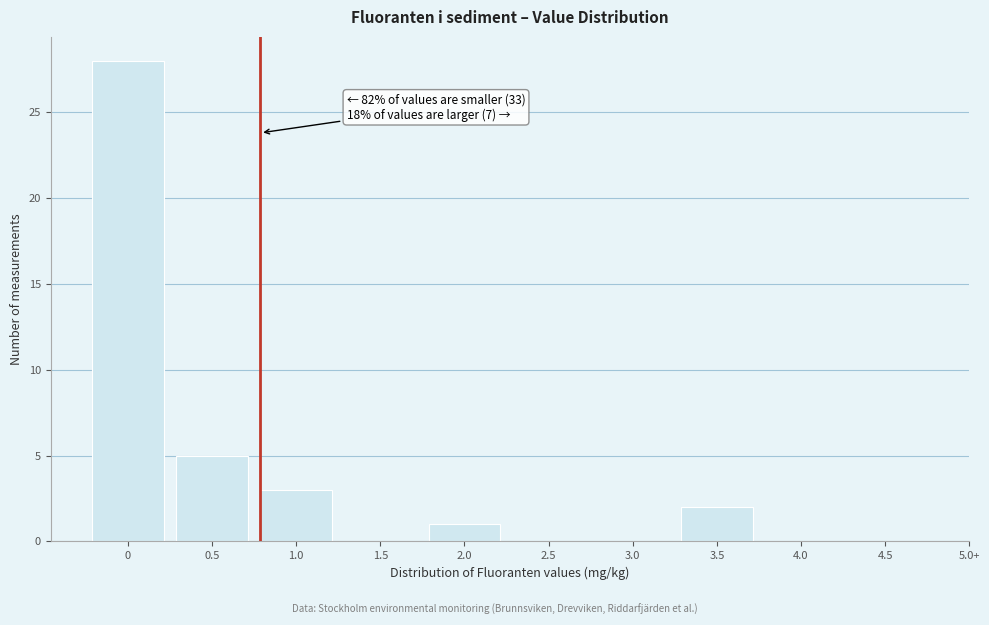

Reading left to right, list all the values displayed in this chart.

0=28	0.5=5	1.0=3	1.5=0	2.0=1	2.5=0	3.0=0	3.5=2	4.0=0	4.5=0